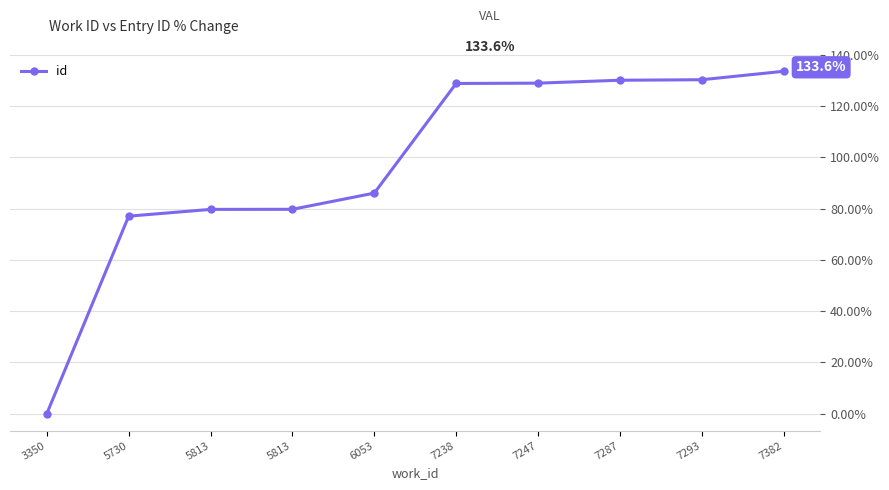

What is the sum of all values?

974.6